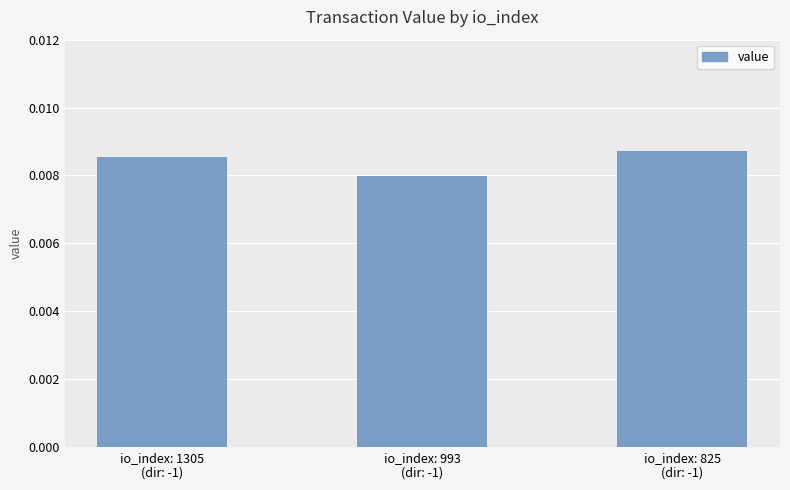

Count the values in the range 0 to 1.

3